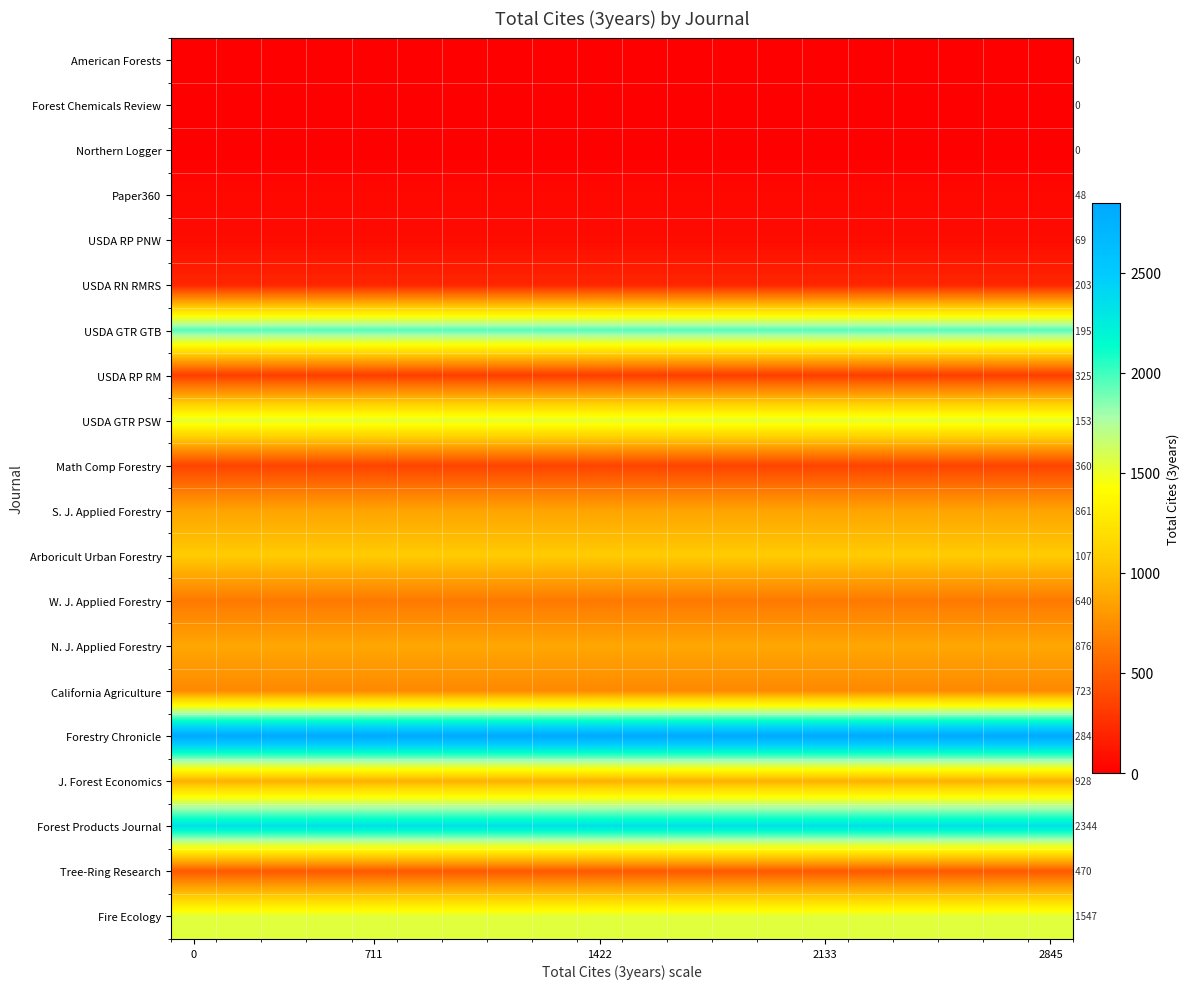

What is the spread (max minus min) of values at 2845?

2845